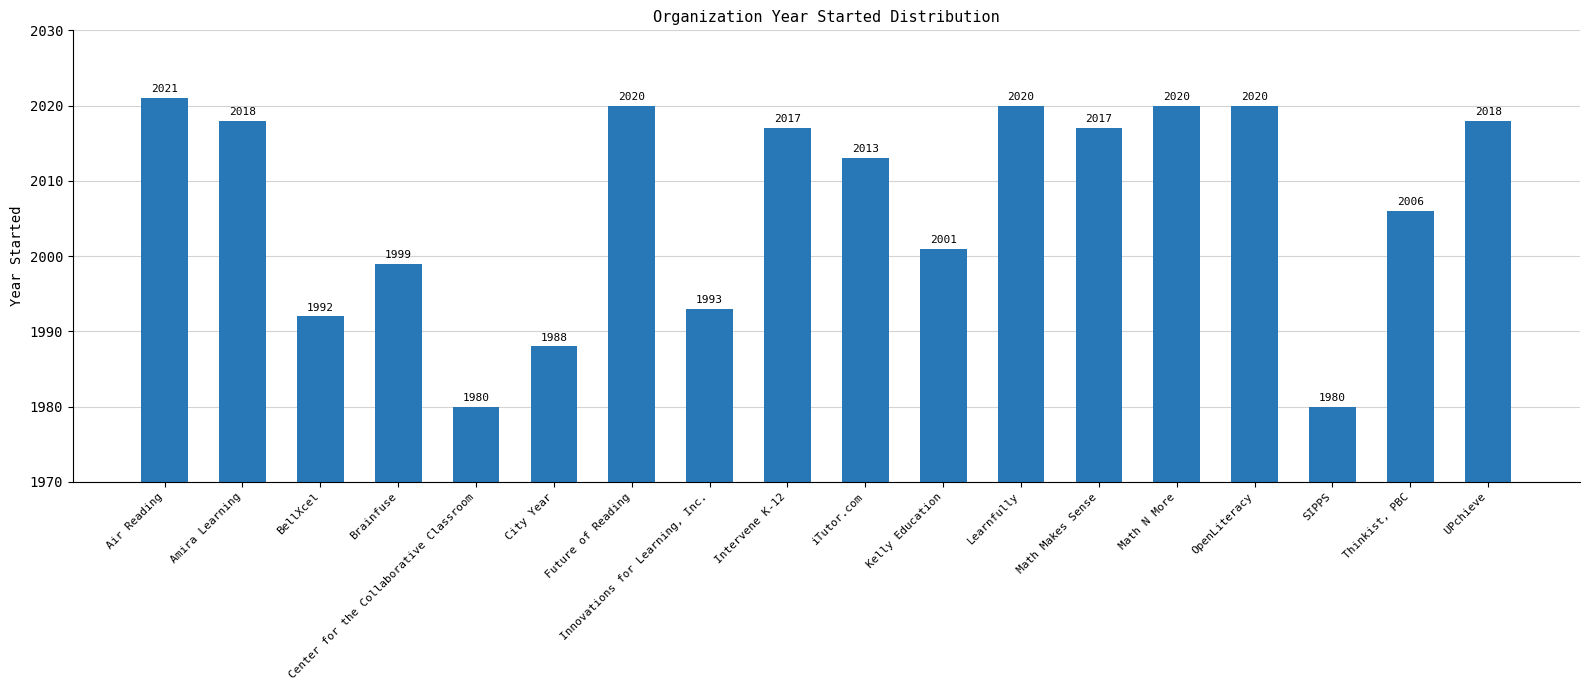

How many categories are shown in the chart?

18